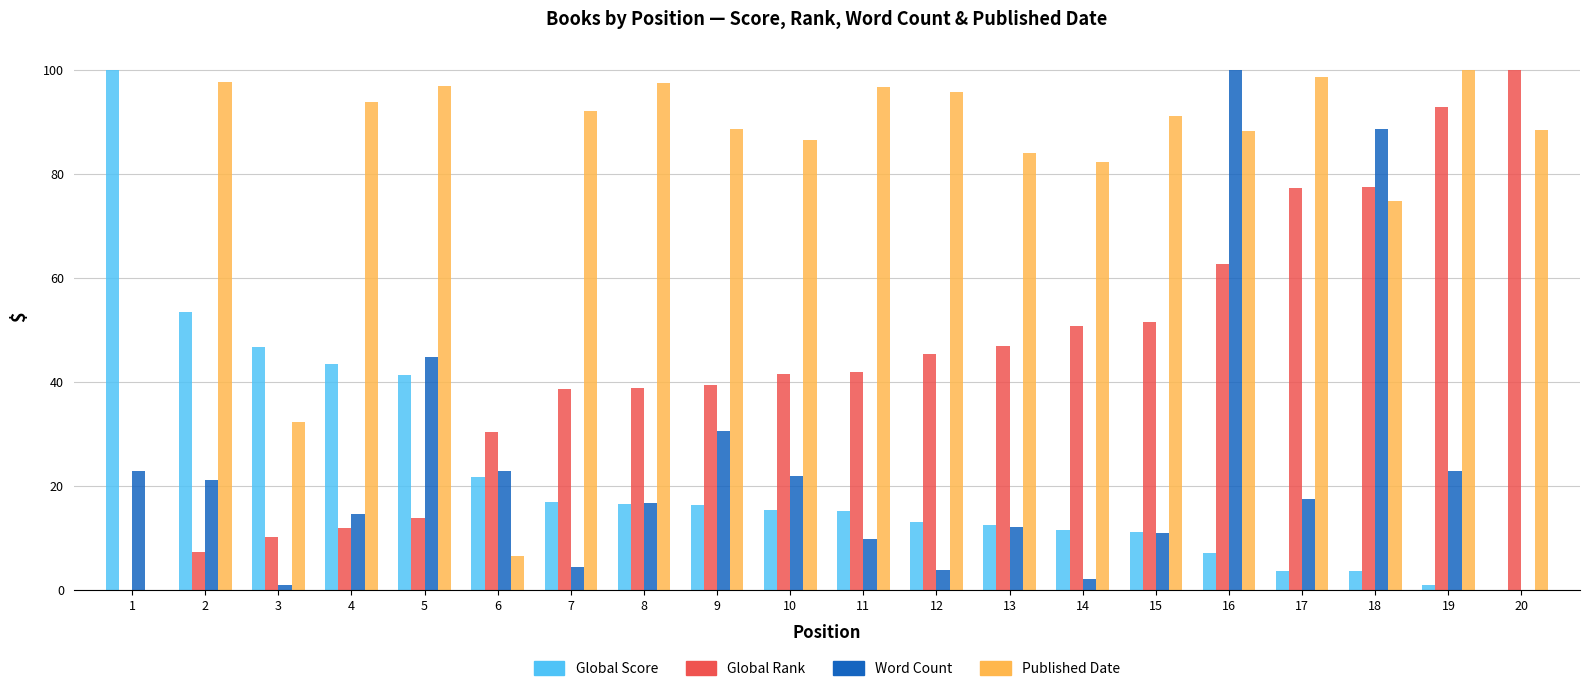

Which series has the largest total across all categories?

Published Date